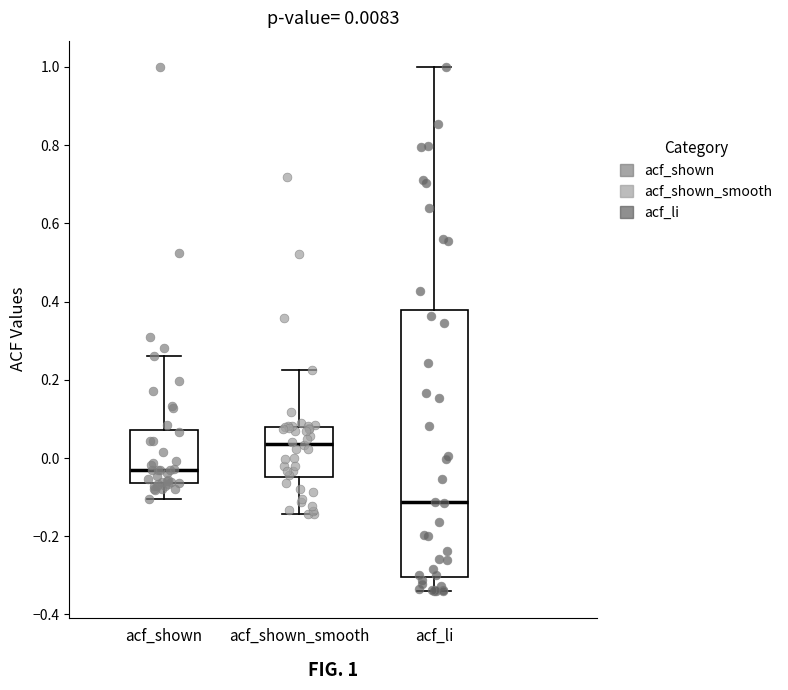

Which box is the tallest, from its lower edge to its upper edge?

acf_li